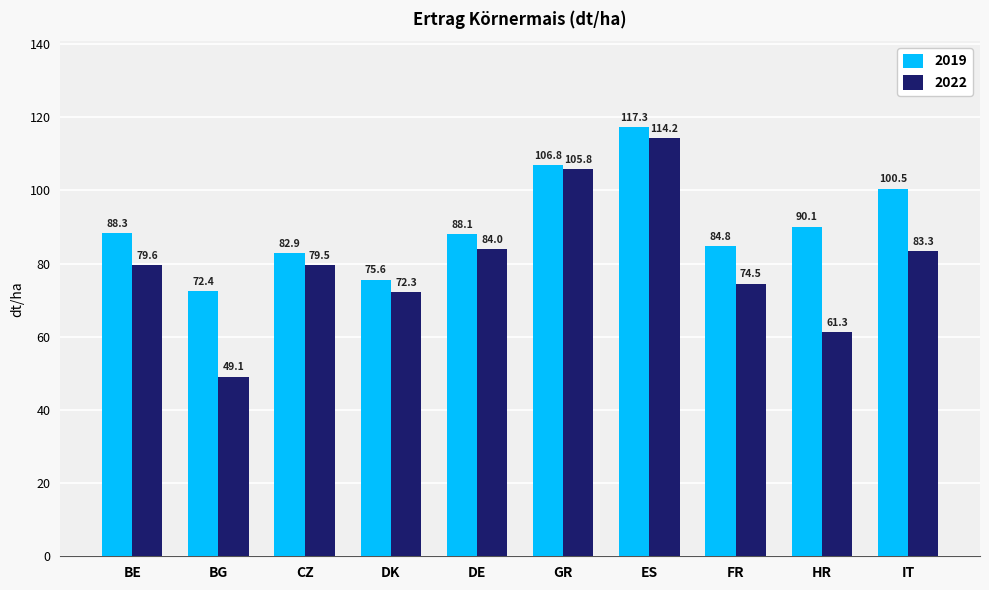

At how many categories does at least one series exceed 97?

3